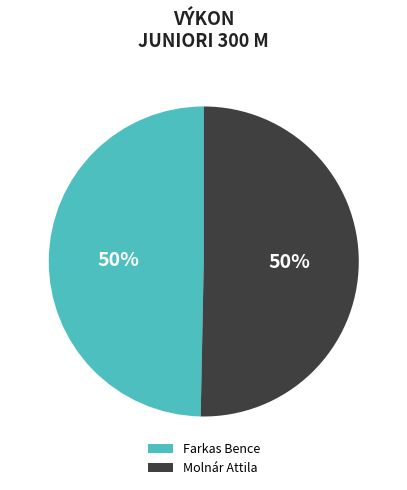

Is the sum of Farkas Bence and Molnár Attila greater than half?

Yes